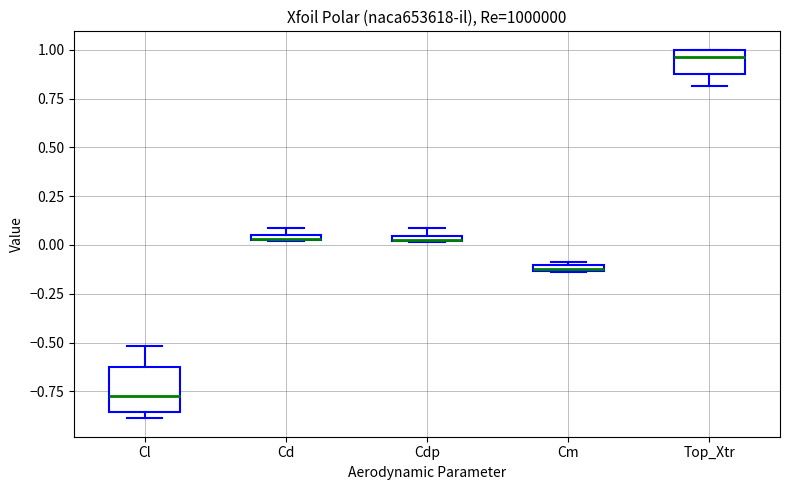

Which box has the highest median line?

Top_Xtr